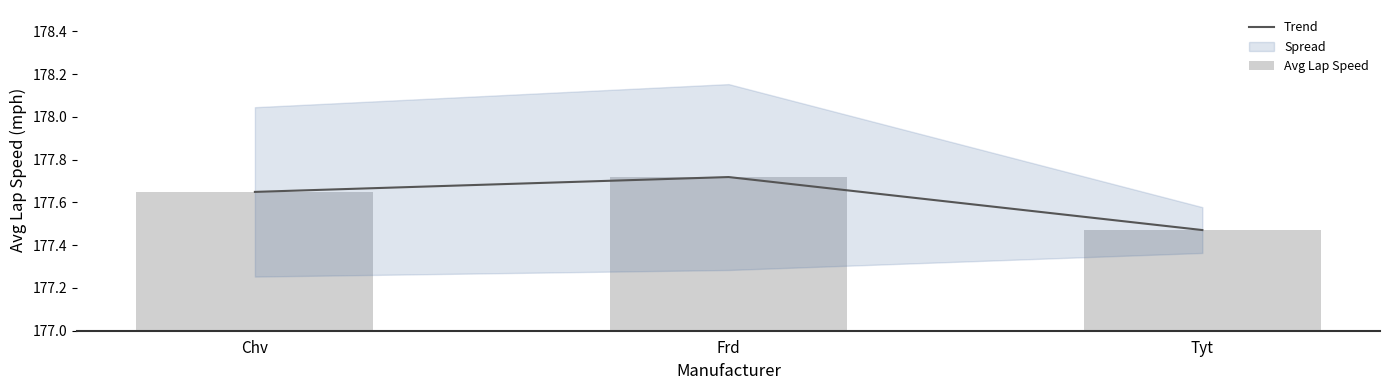

True or false: Trend has a value of 177.5 at Tyt.

True